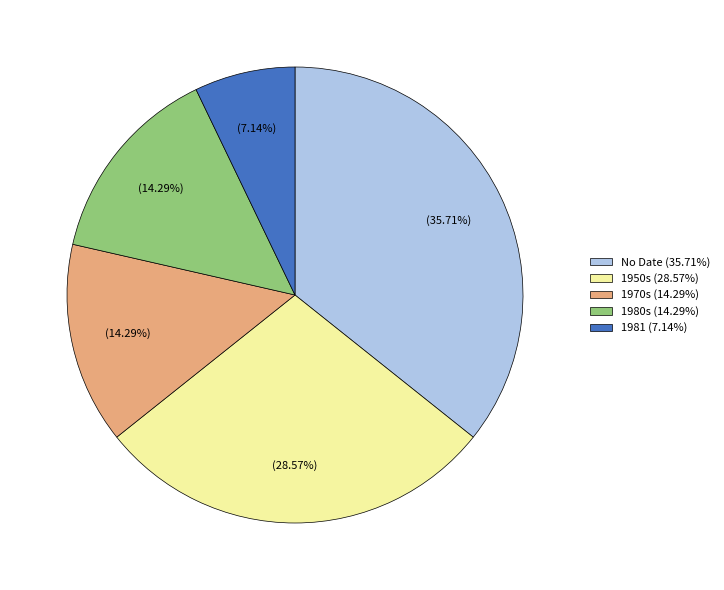

Does any single category account for the majority?

No